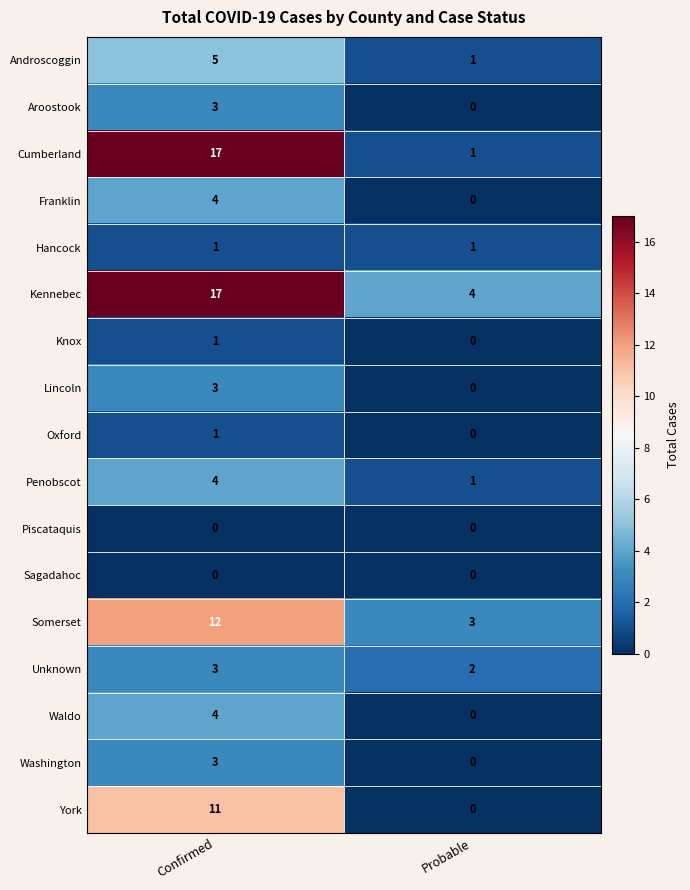

Rank the categories by Oxford value from highest to lowest.

Confirmed, Probable